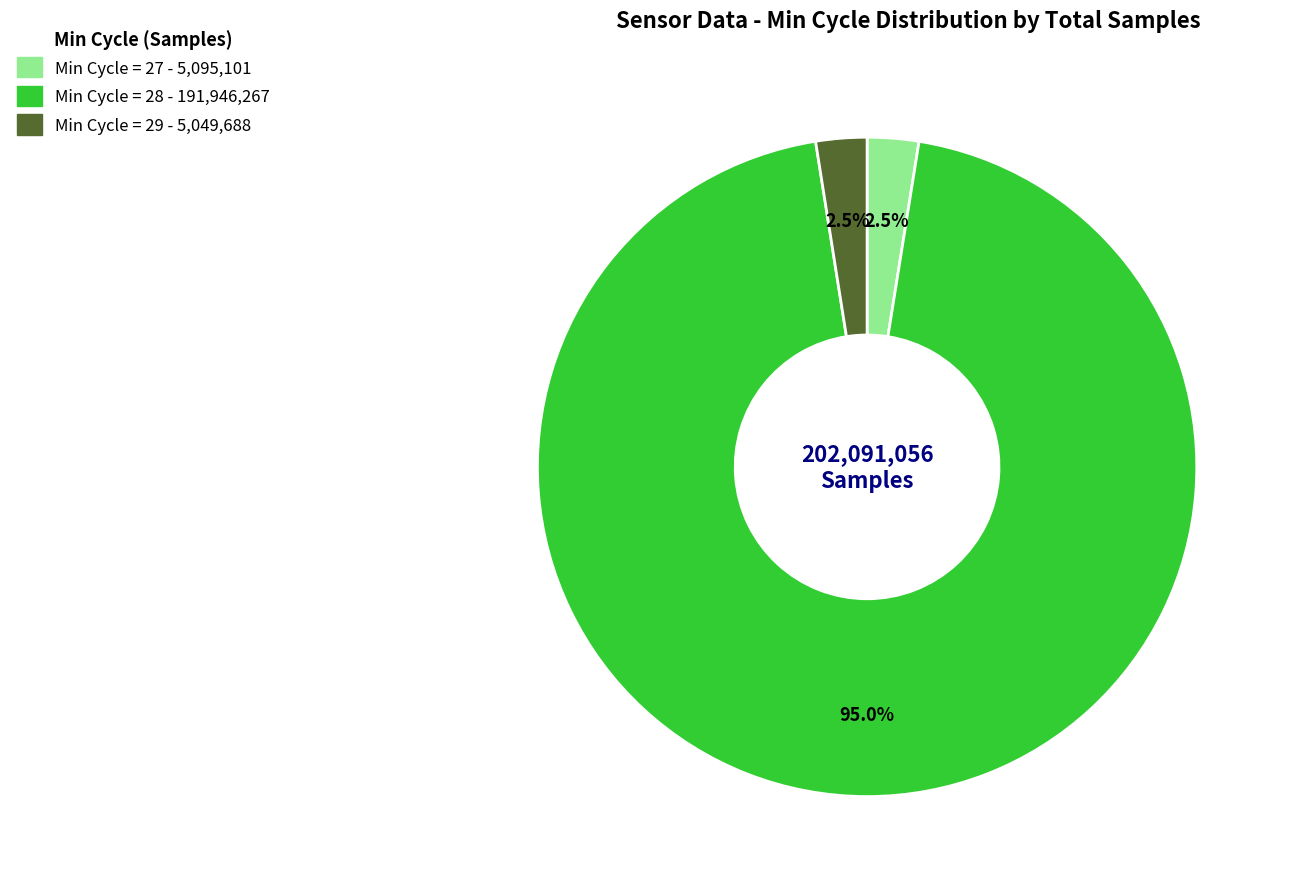

Is there a majority slice in this chart?

Yes